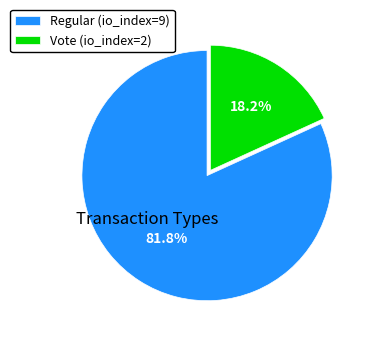

To the nearest percent, what is the difference between the largest and smallest slice percentages?

64%